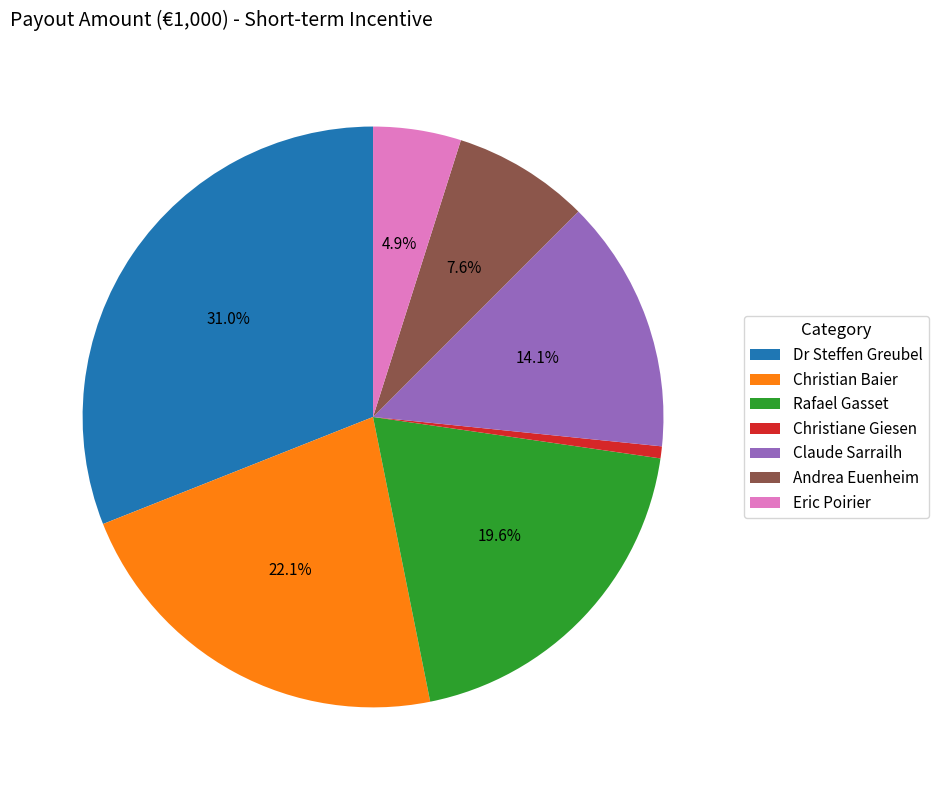

Which slice is the smallest?

Christiane Giesen